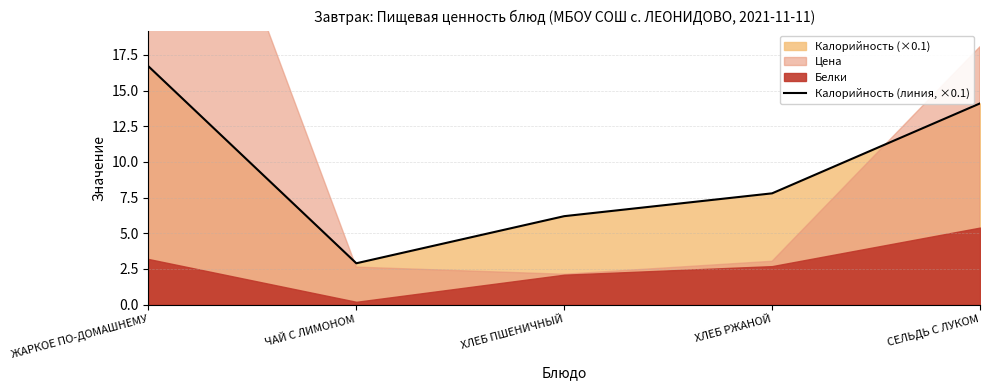

Reading left to right, transcribe all the data shown in this chart.

ЖАРКОЕ ПО-ДОМАШНЕМУ=16.7	ЧАЙ С ЛИМОНОМ=2.9	ХЛЕБ ПШЕНИЧНЫЙ=6.2	ХЛЕБ РЖАНОЙ=7.8	СЕЛЬДЬ С ЛУКОМ=14.1